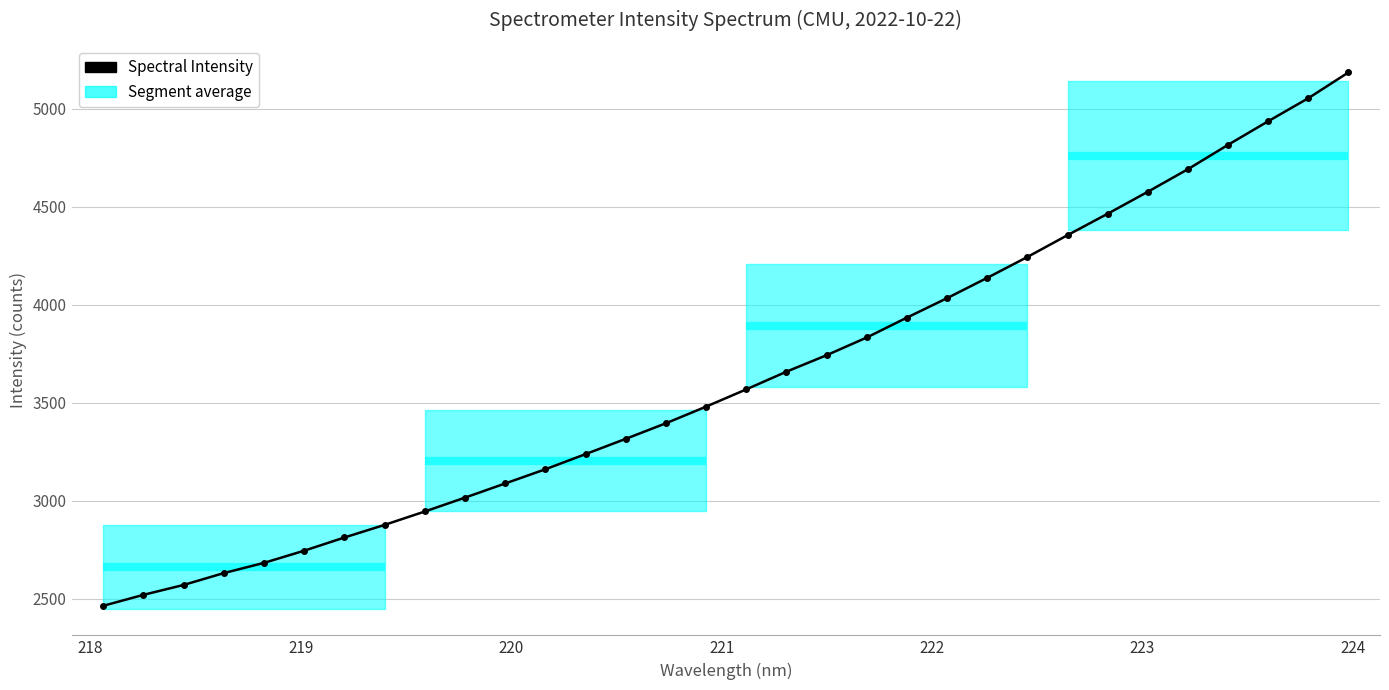

What is the smallest value displayed?

2462.8